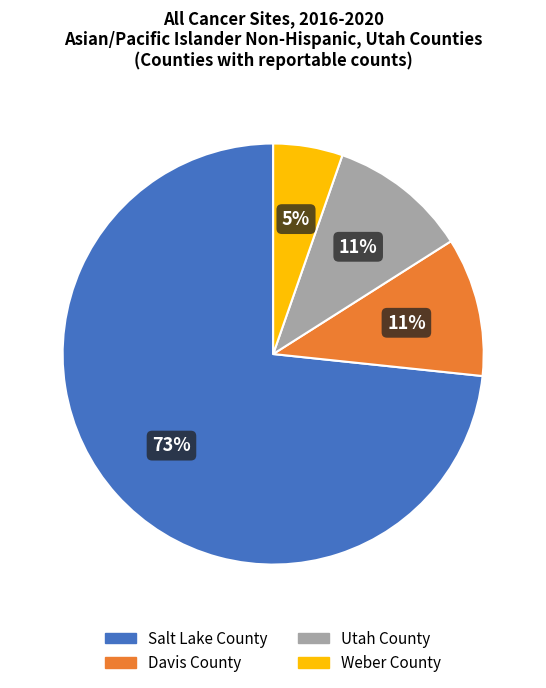

The Davis County slice represents 11% of the pie. True or false?

True